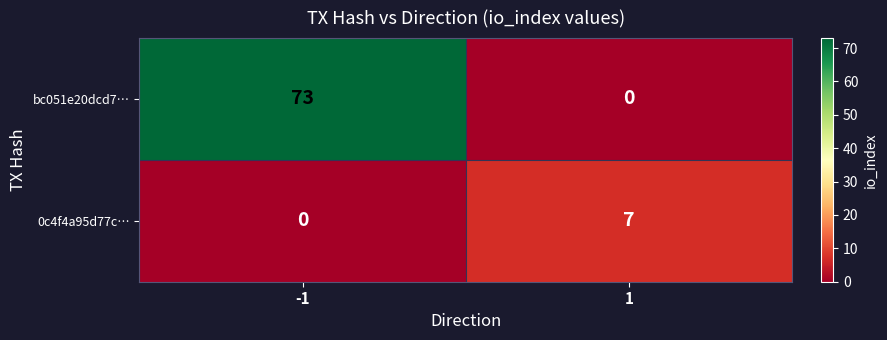

At how many categories does at least one series exceed 30?

1